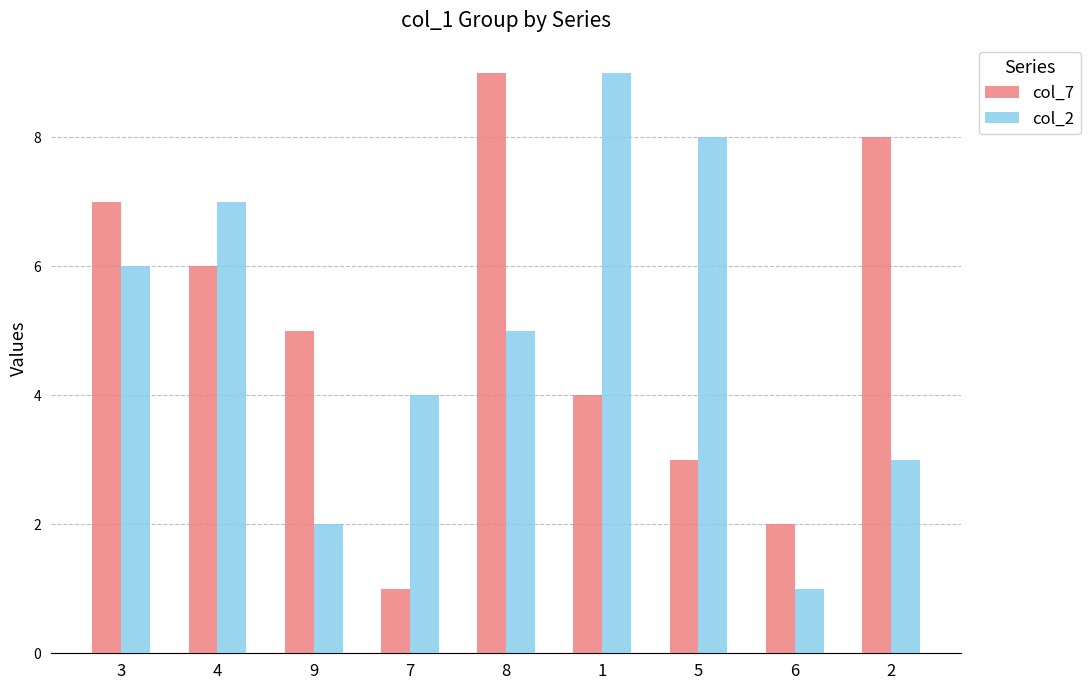

What is the difference between the maximum and minimum values in the col_2 series?

8